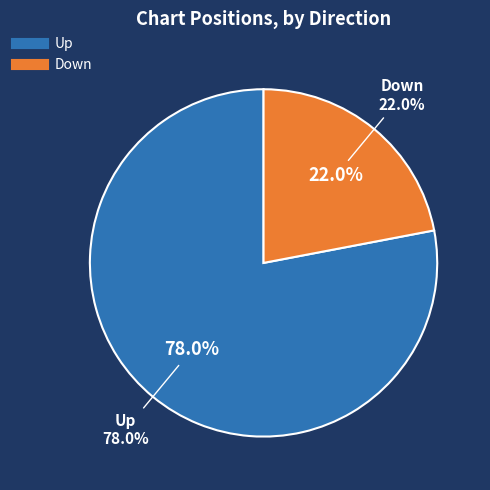

Is up the majority of the pie?

Yes